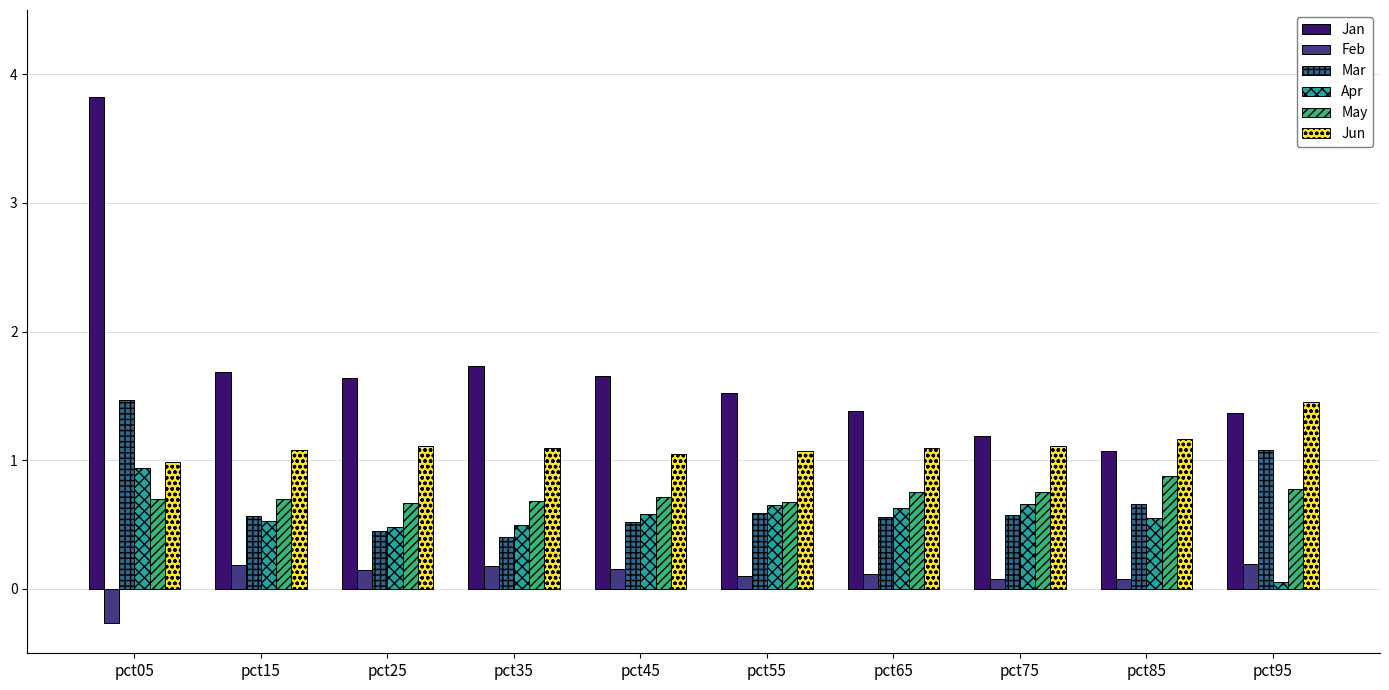

How many series are shown in this chart?

6